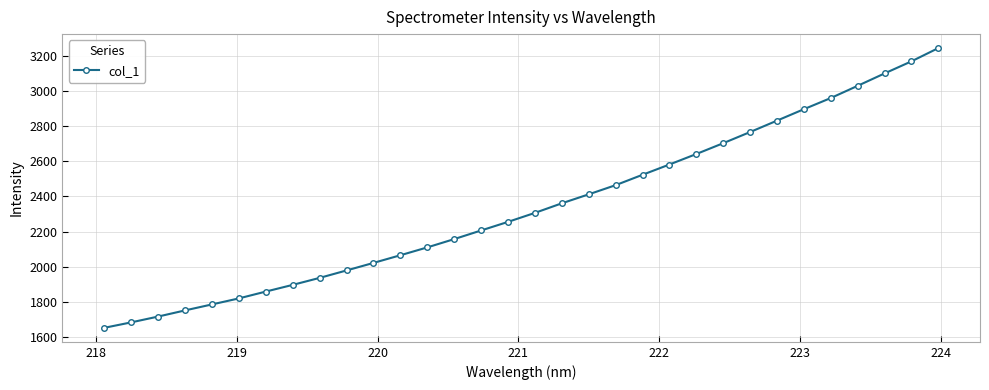

True or false: the data has more than 2 interior local peaks.

False